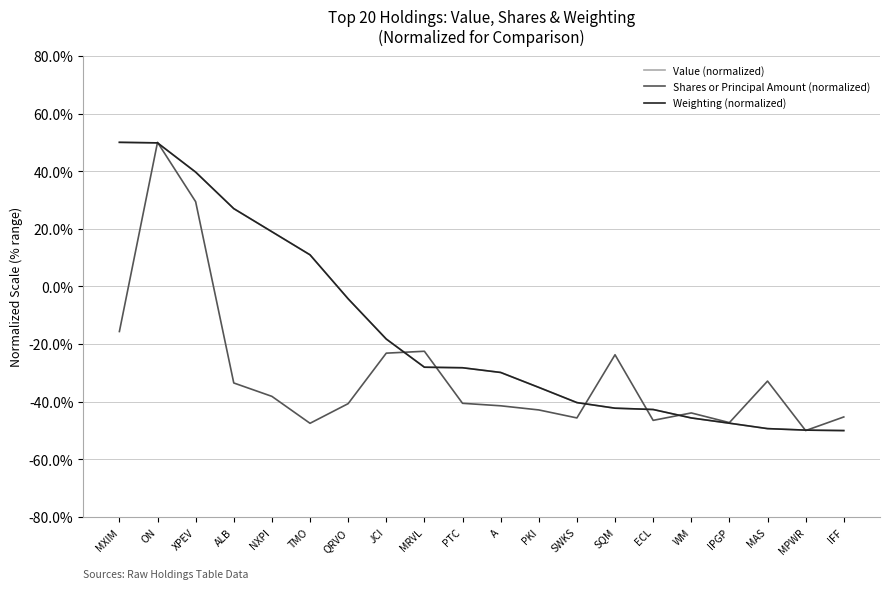

Between ON and MRVL, which series saw the biggest shift?

Weighting (normalized)